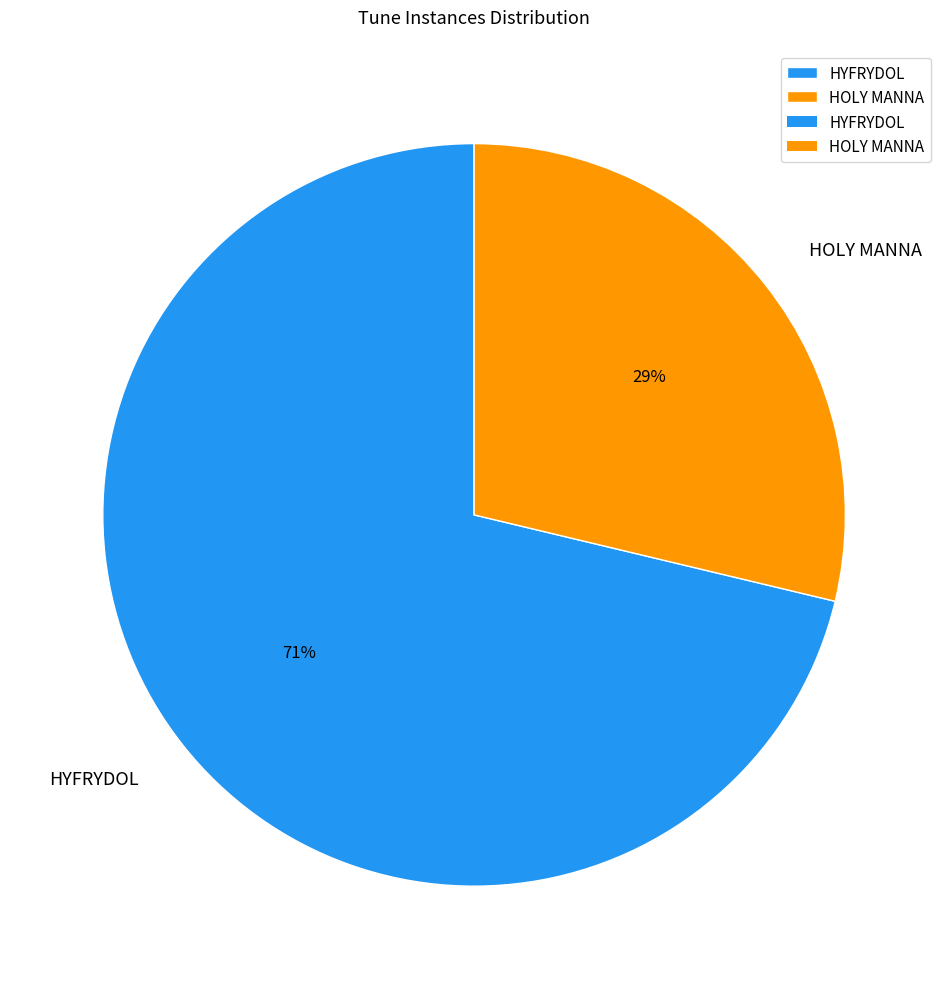

To the nearest percent, what is the average slice percentage?

50%